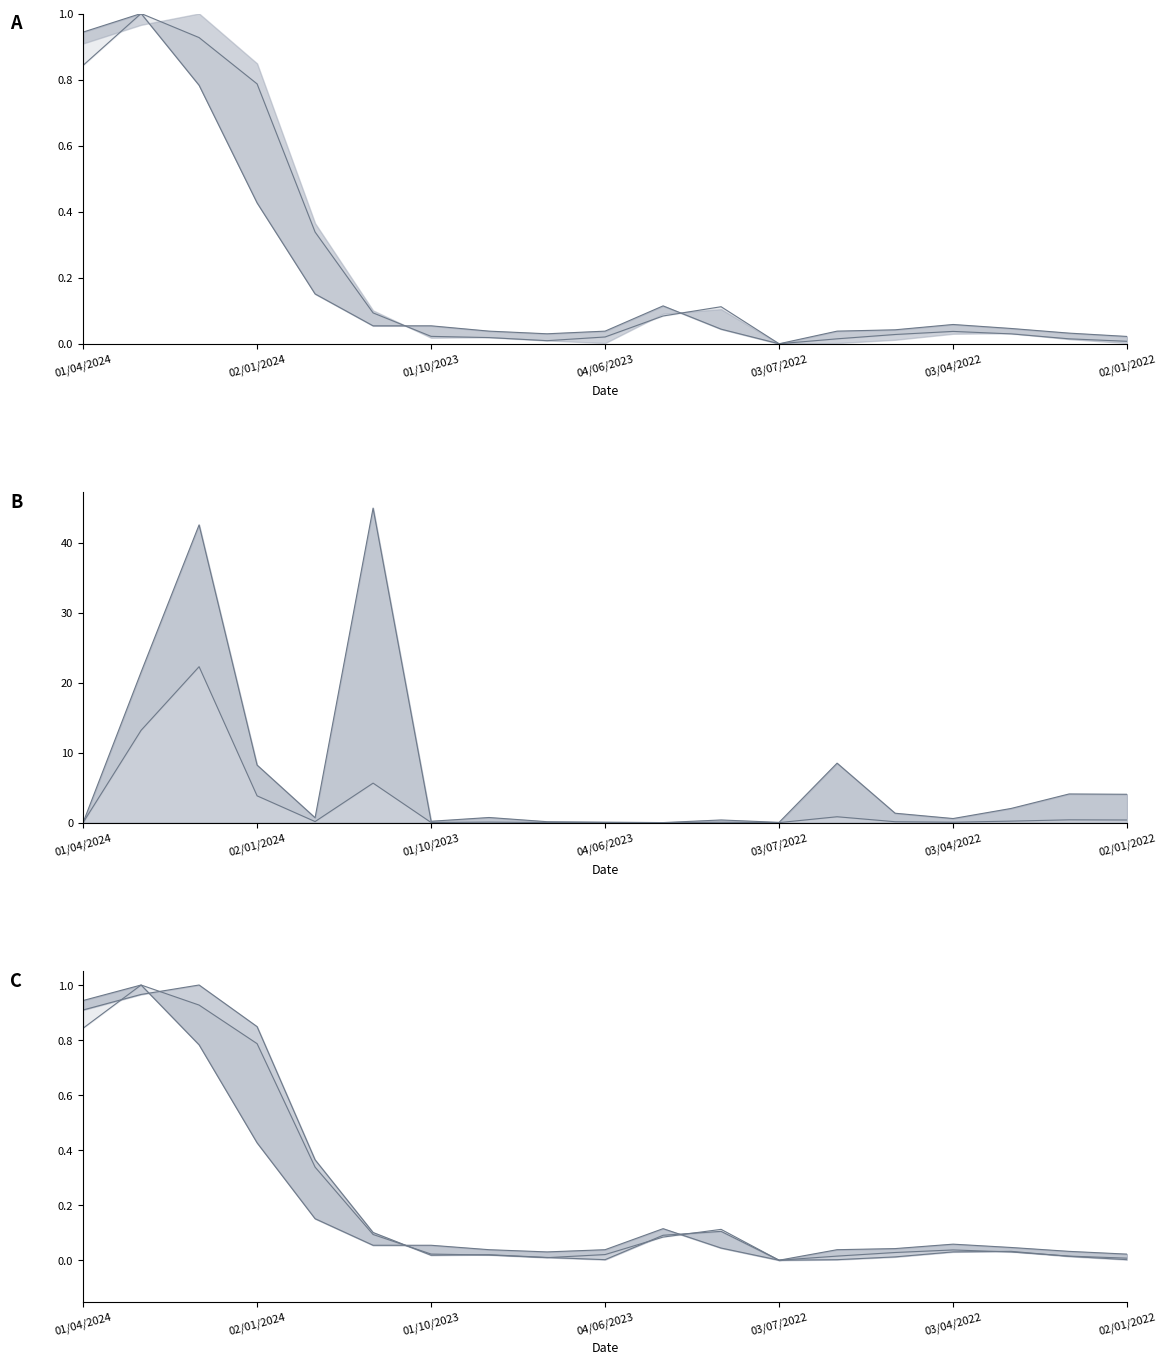

Which has a higher value, 03/04/2022 or 02/01/2022?

03/04/2022